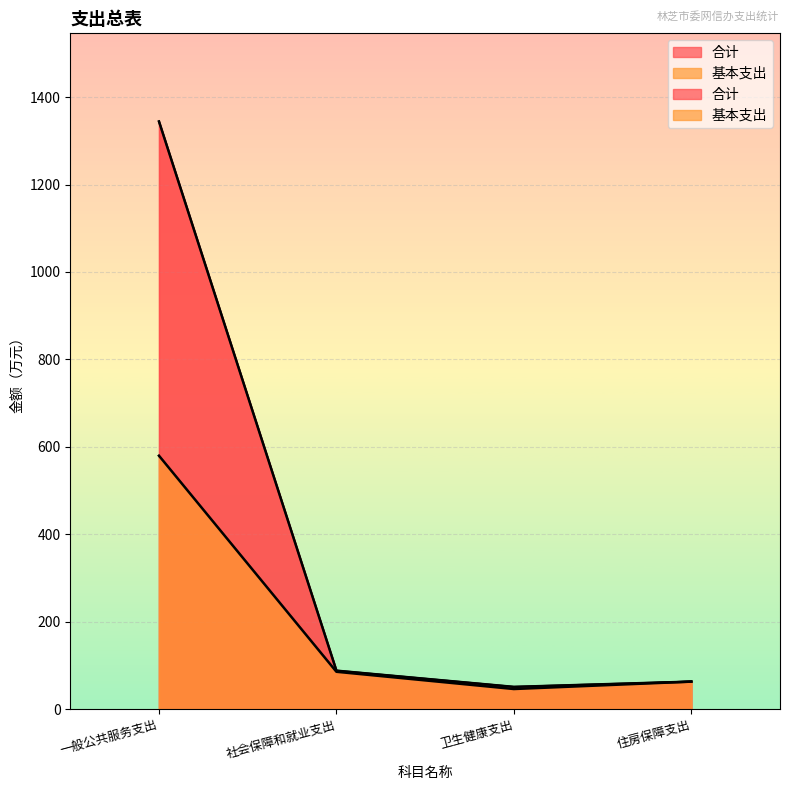

Reading left to right, transcribe all the data shown in this chart.

合计: 一般公共服务支出=1344.3	社会保障和就业支出=87.8	卫生健康支出=50.7	住房保障支出=62.7
基本支出: 一般公共服务支出=579.5	社会保障和就业支出=85.3	卫生健康支出=45.8	住房保障支出=62.7